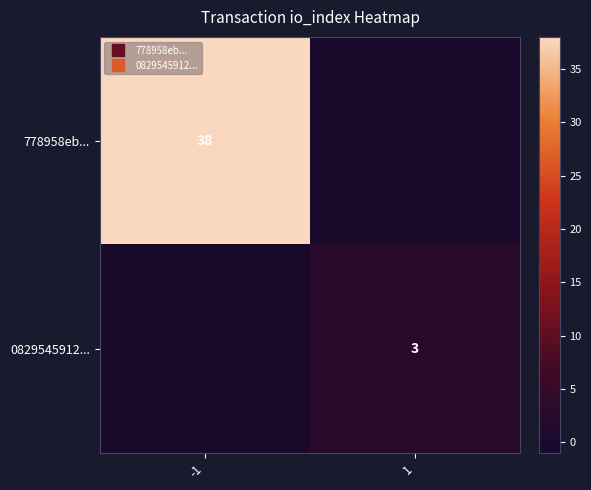

List the labels in order of 0829545912... value, smallest first.

-1, 1